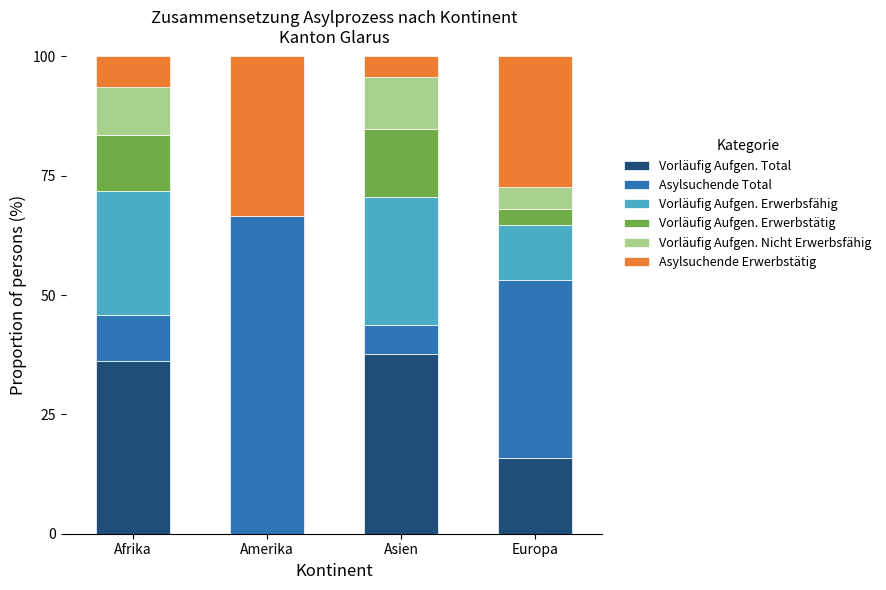

What is the total value across all series at Afrika?

100.0